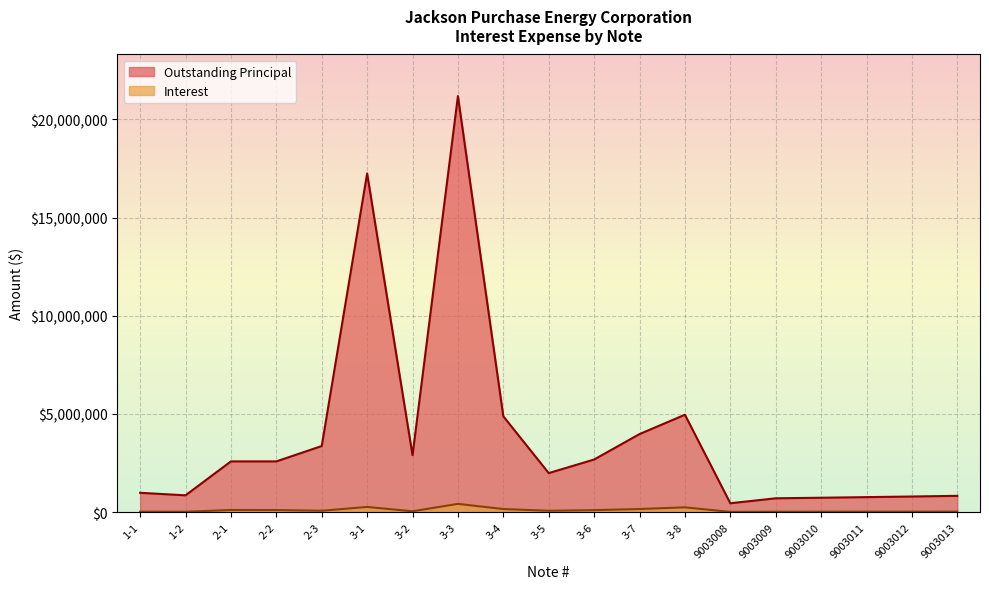

What is the value of the Outstanding Principal point at the 10th from the left?

1988541.1